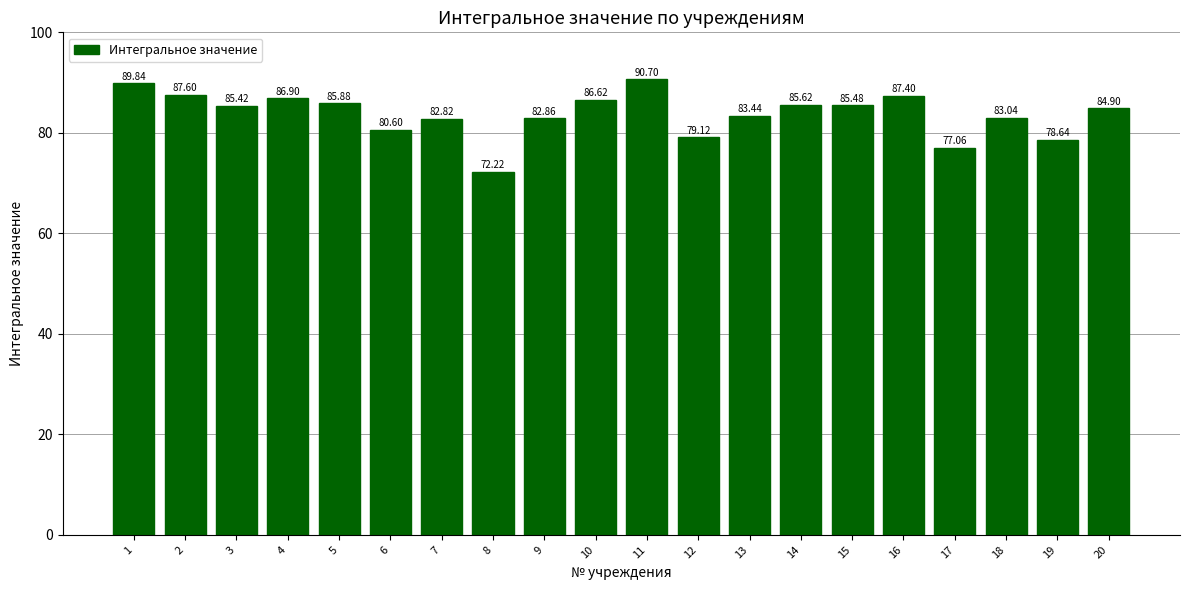

Which has a higher value, 14 or 1?

1